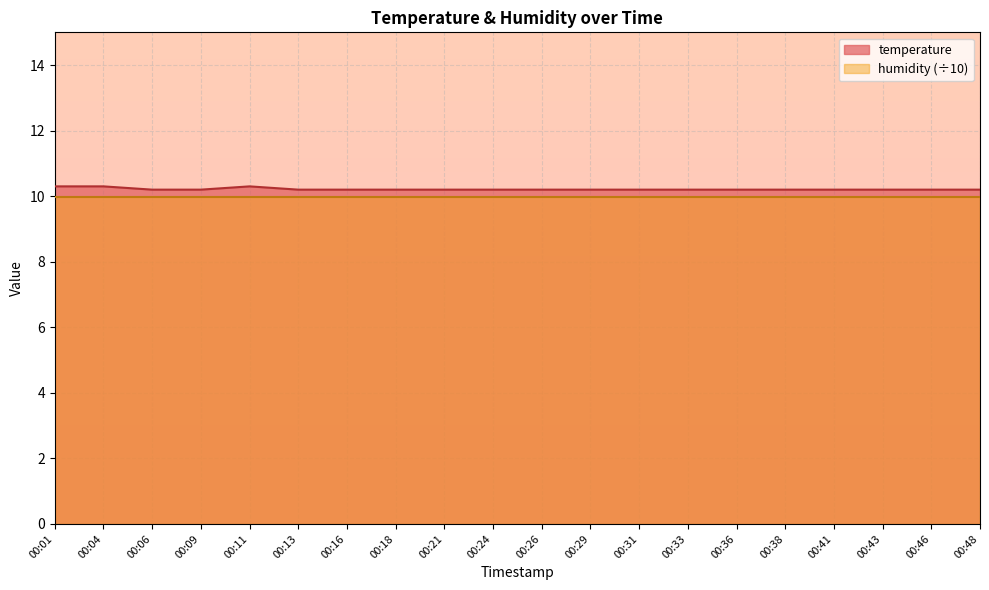

What is the change in value from 00:11 to 00:38?

-0.1